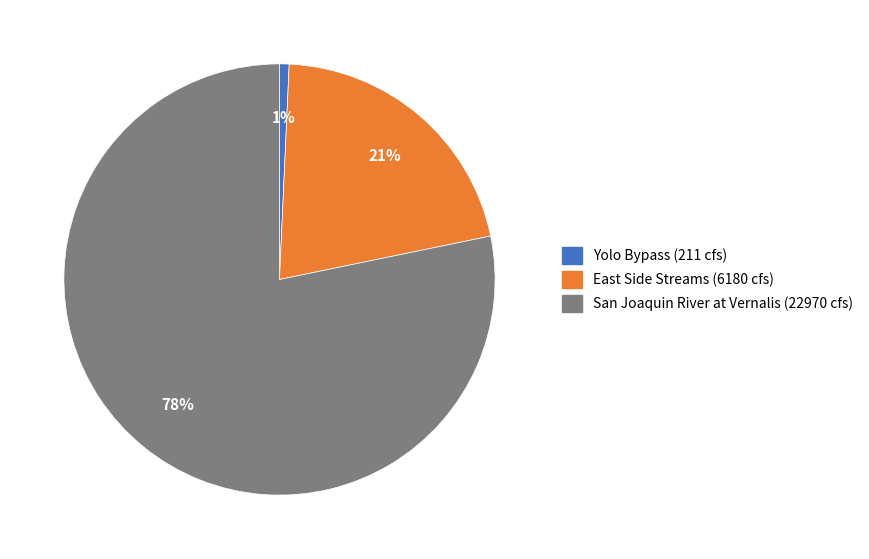

True or false: San Joaquin River at Vernalis (22970 cfs) accounts for 93% of the total.

False